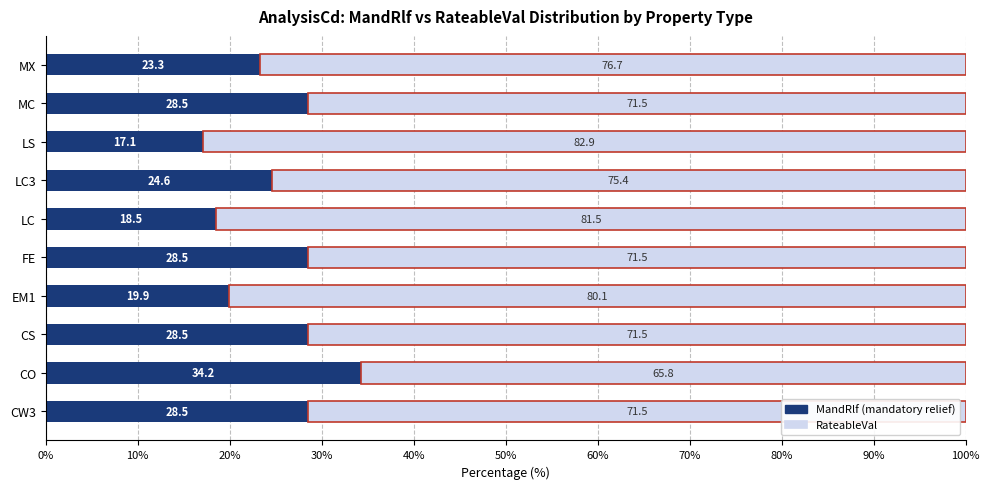

What are all the series names shown in the legend?

MandRlf (mandatory relief), RateableVal